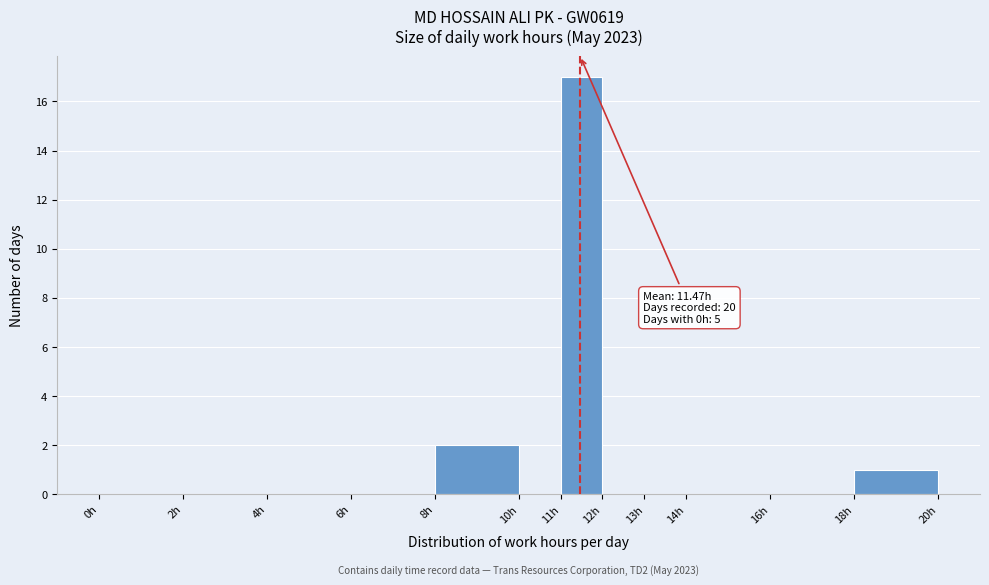

Which range on the x-axis has the tallest bar?

11 to 12